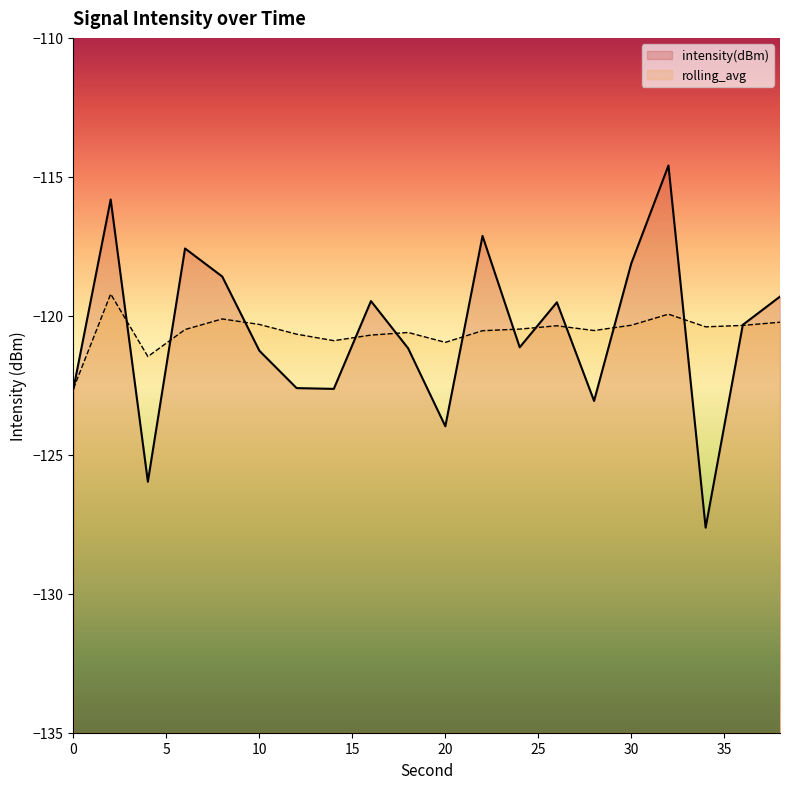

Which has a higher value, 32 or 24?

32